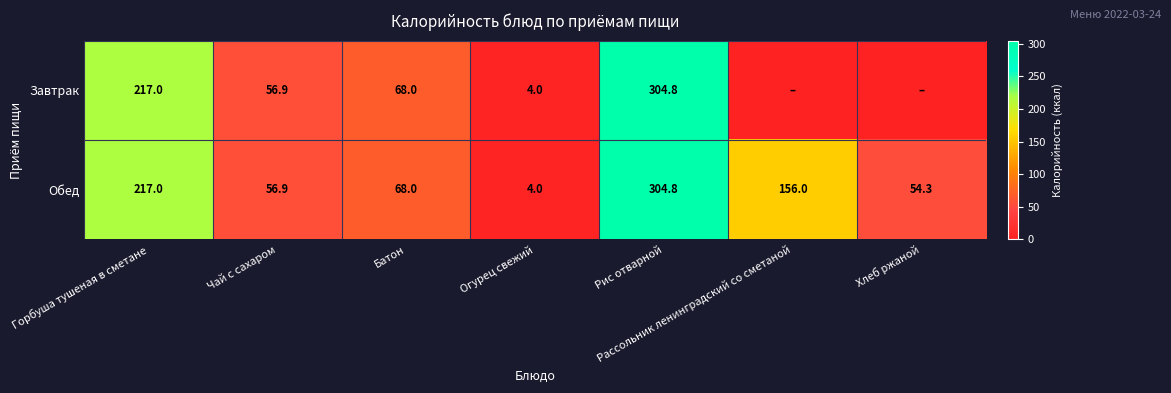

What is the difference between the second highest and second lowest values in the Обед series?

162.7